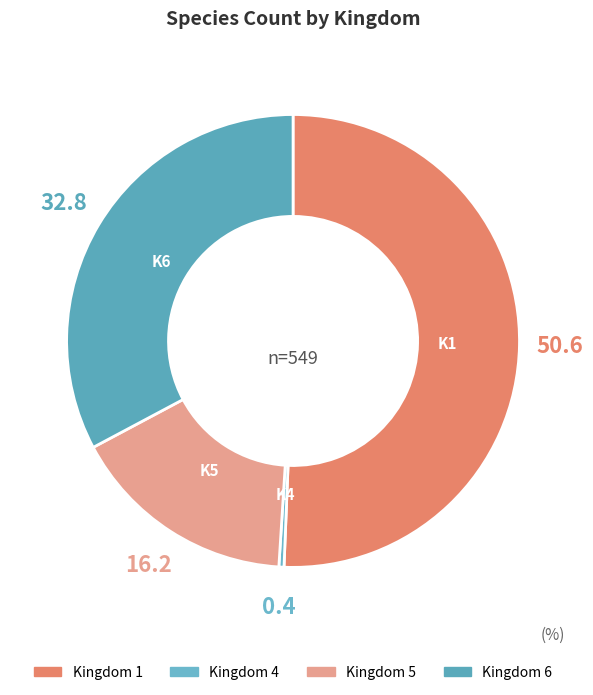

How many slices are in this pie chart?

4